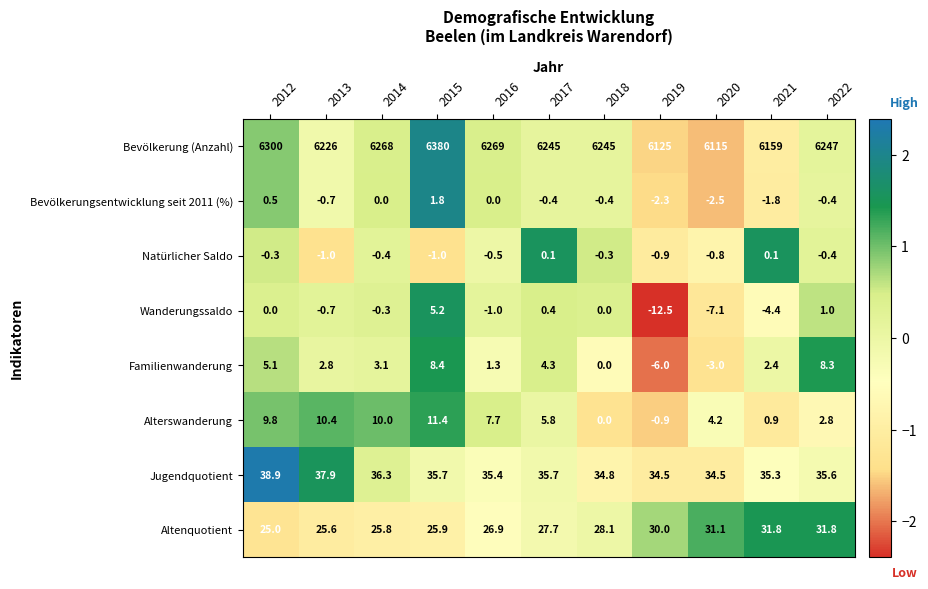

Which series changed the most between 2013 and 2022?

Bevölkerung (Anzahl)